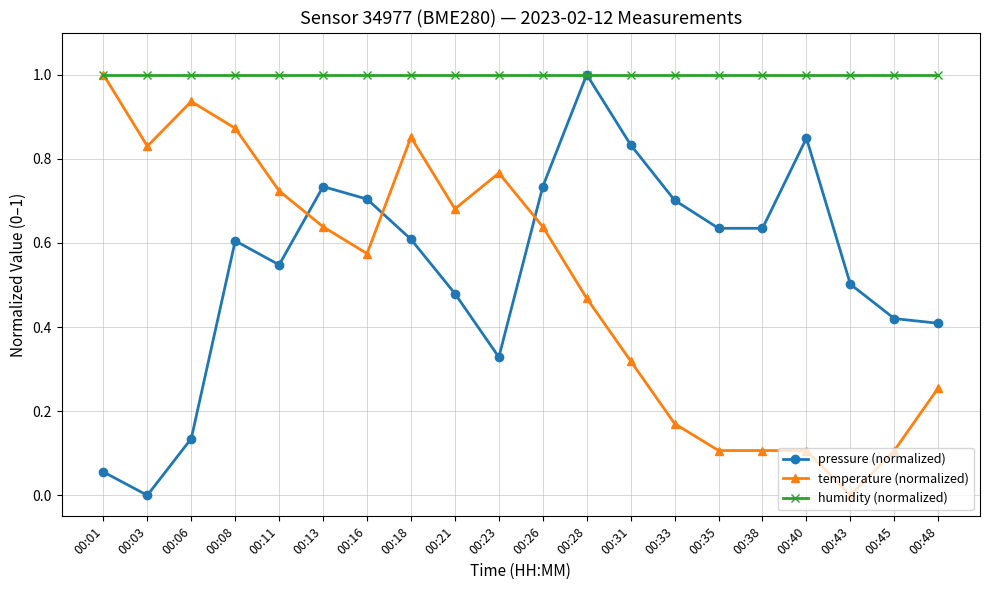

True or false: temperature (normalized) and pressure (normalized) intersect in this chart.

True